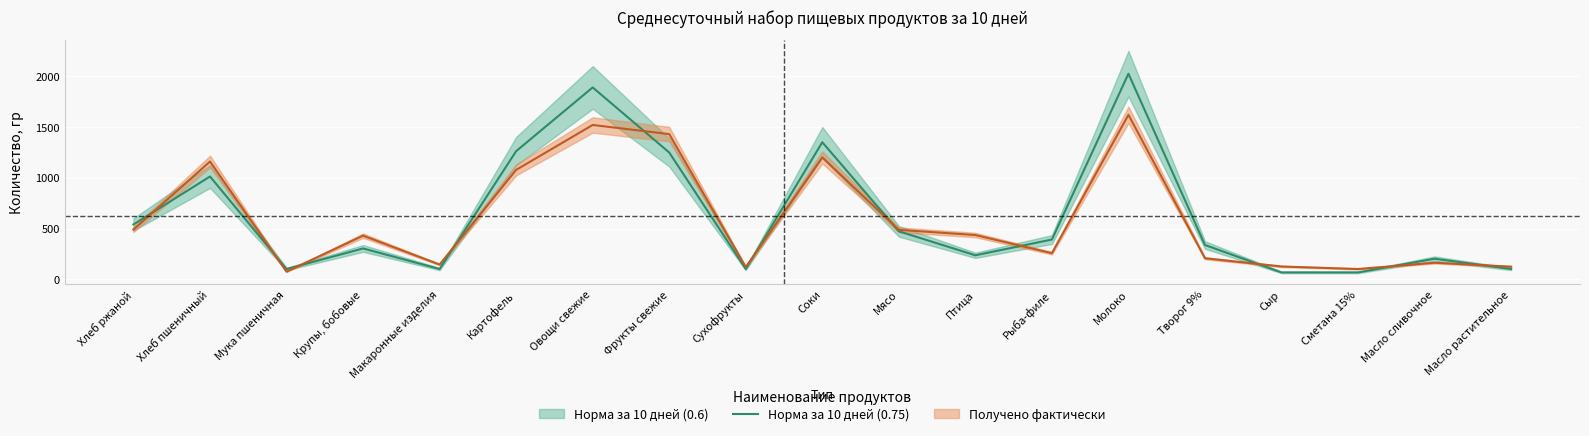

True or false: the data shows 139.8 at Мука пшеничная.

False